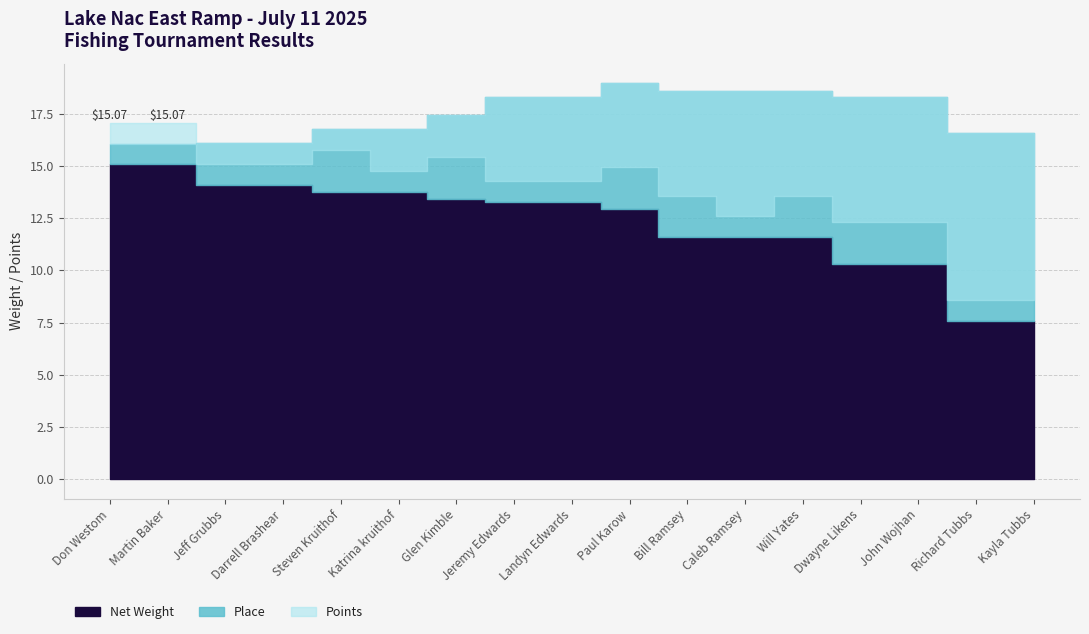

How many times do Place and Points cross each other?

1